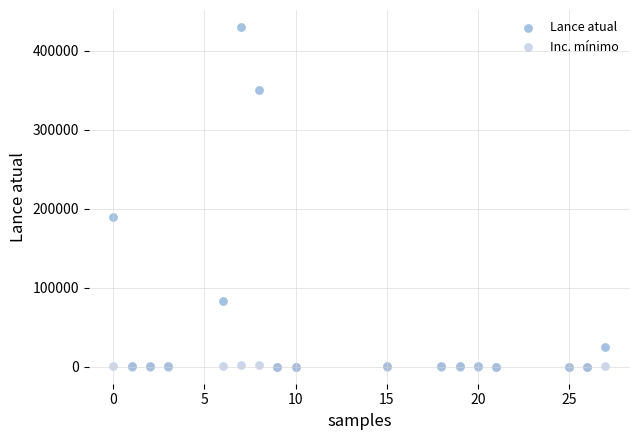

Across all series, what Y value is closest to 215000?

190000.0